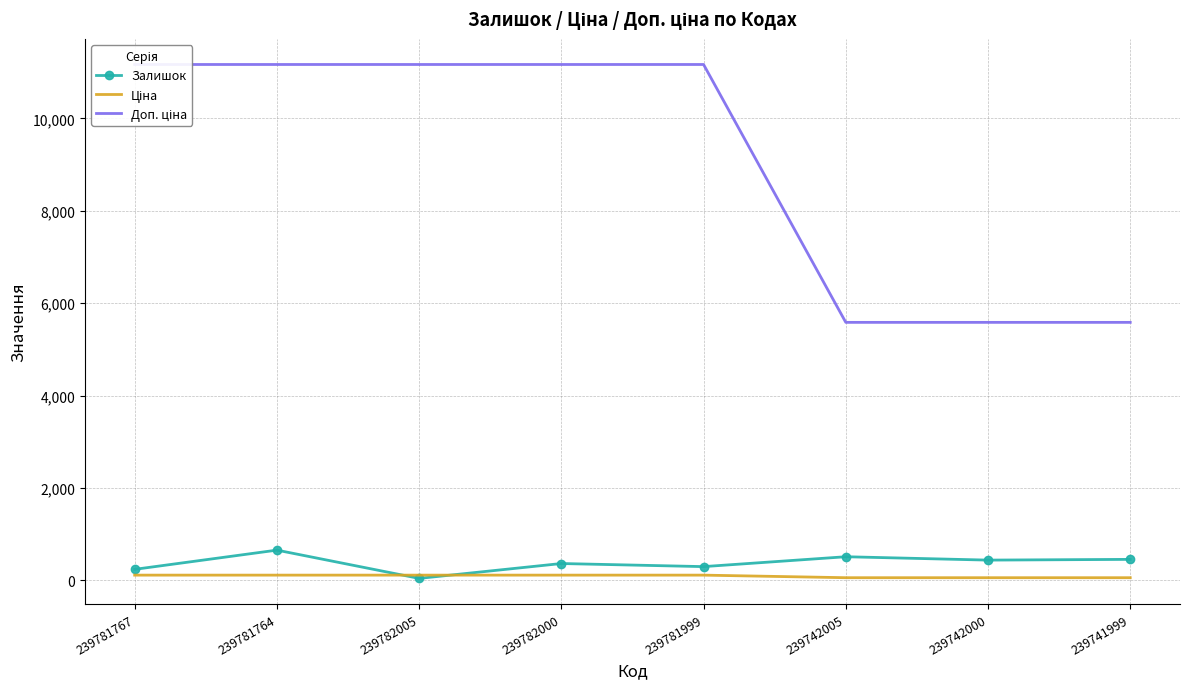

What is the minimum value for Ціна?

55.9